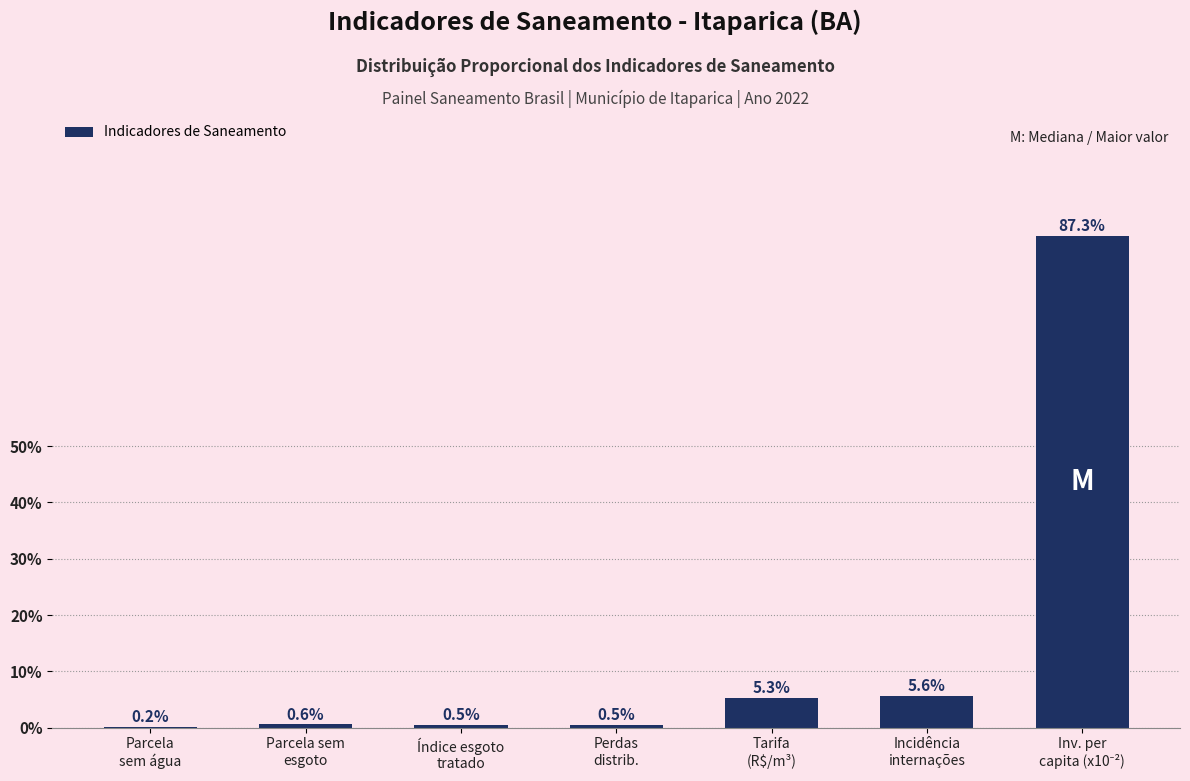

What is the greatest value displayed?

87.3